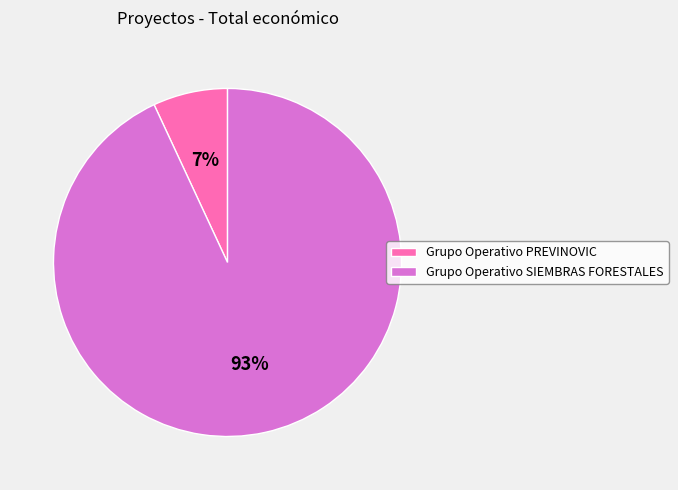

Which category accounts for the majority?

Grupo Operativo SIEMBRAS FORESTALES